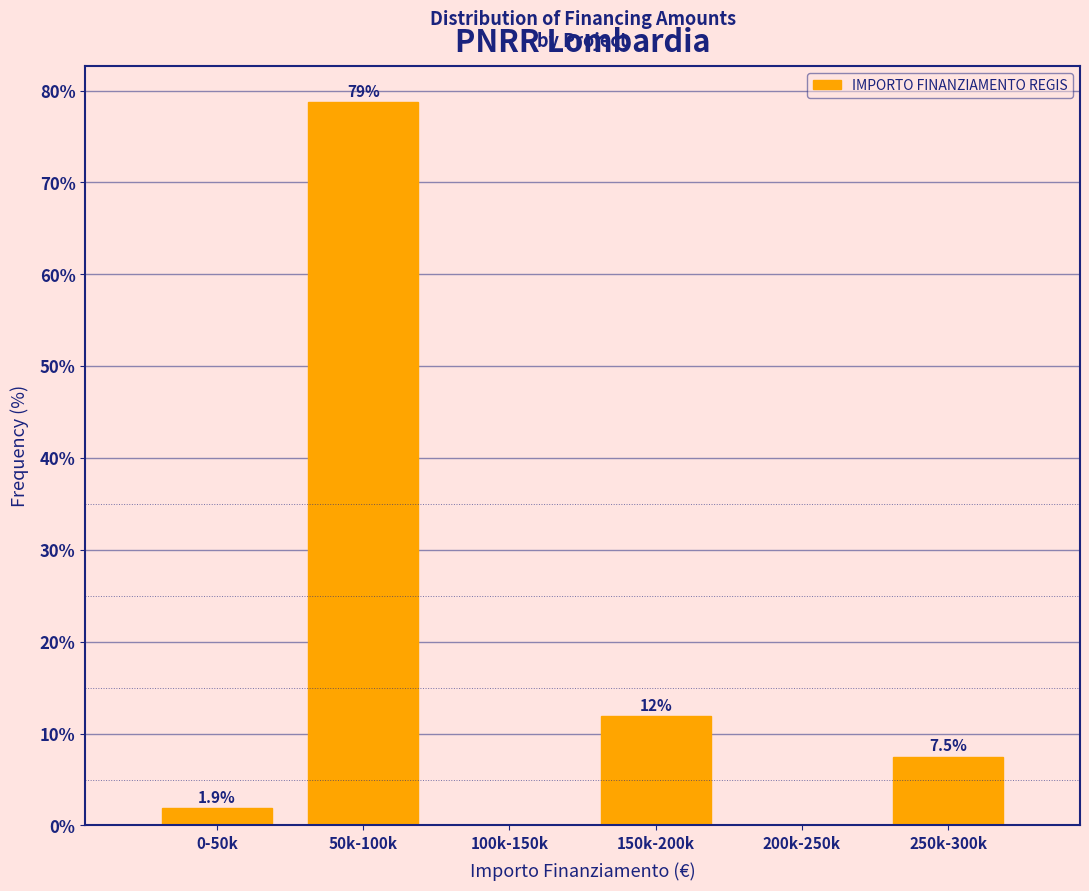

Reading right to left, extract all data points from this chart.

250k-300k=7.5	200k-250k=0.0	150k-200k=11.9	100k-150k=0.0	50k-100k=78.8	0-50k=1.9